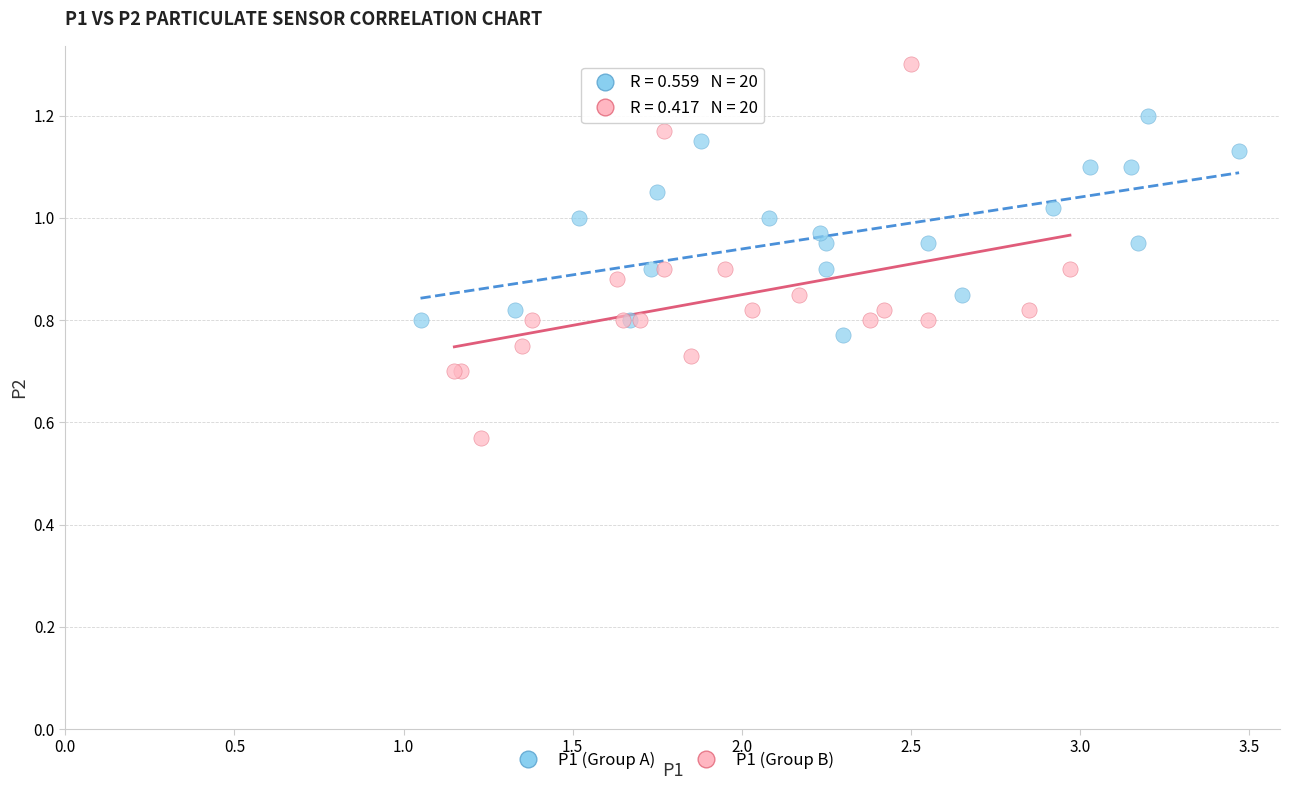

Which series reaches the maximum Y coordinate?

P1 (Group B)